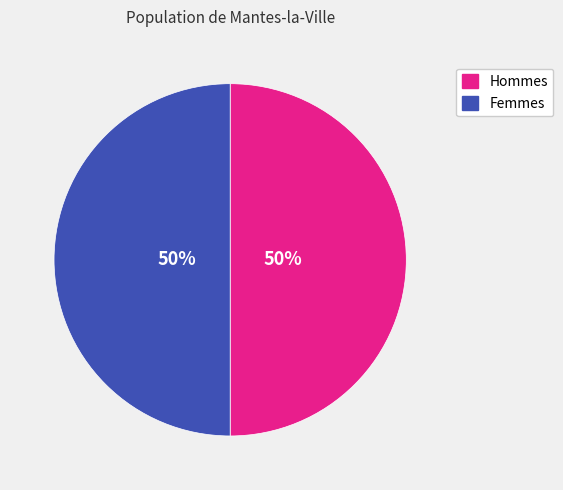

The Hommes slice represents 43% of the pie. True or false?

False